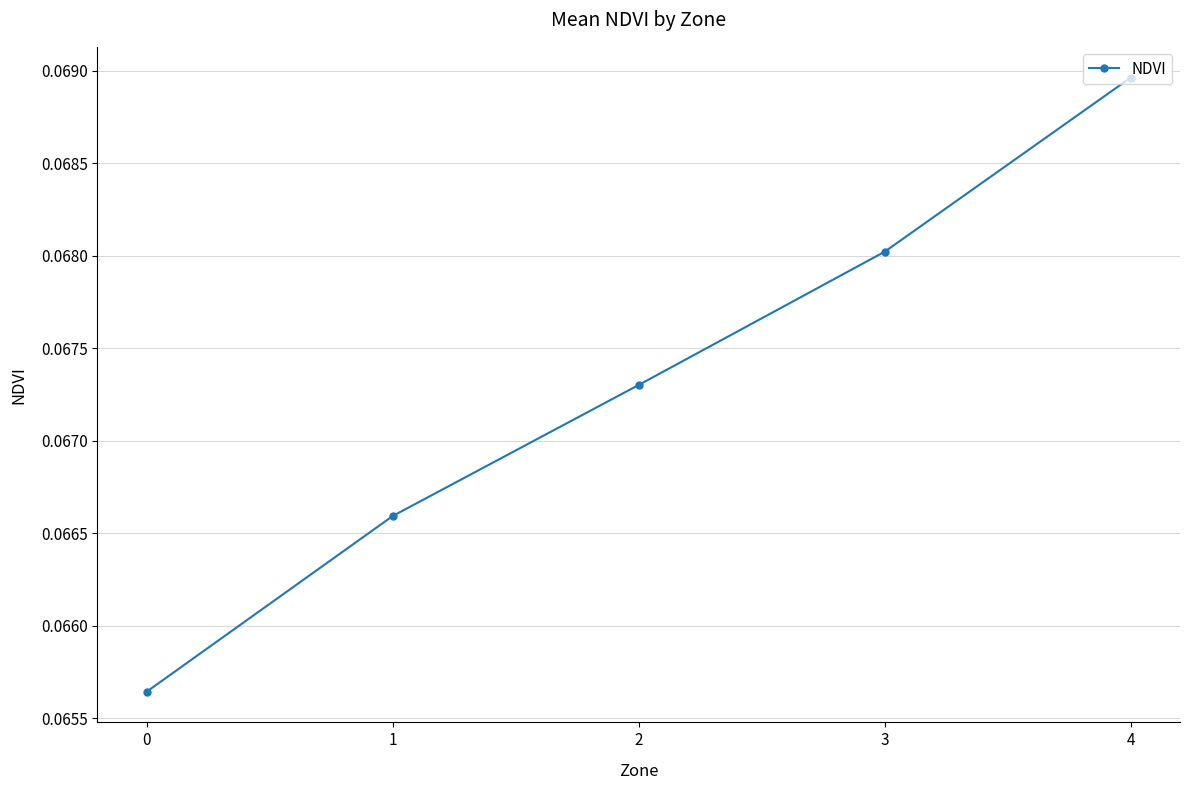

List the labels in order of value, largest first.

4, 3, 2, 1, 0